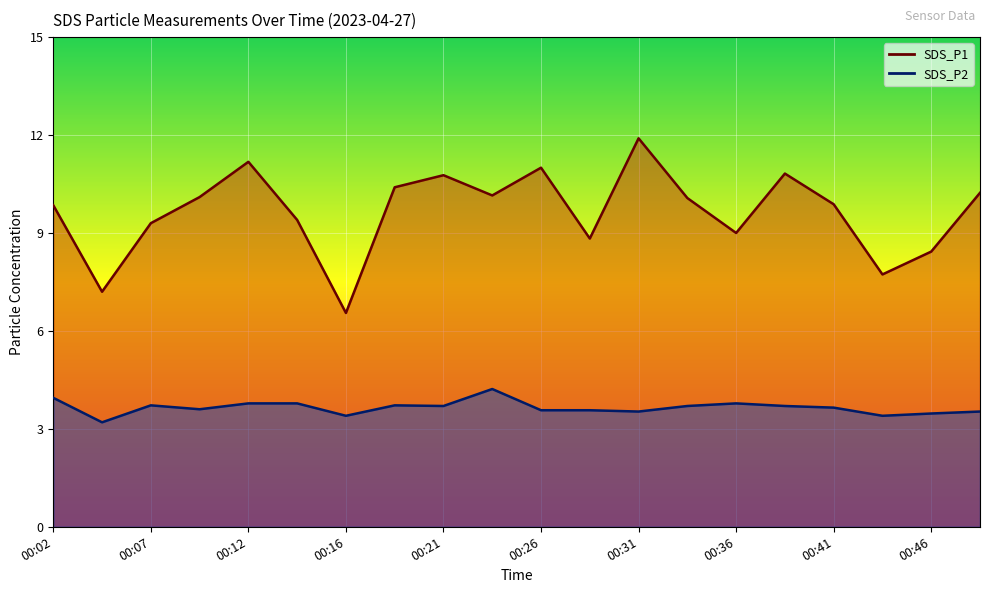

How many lines are shown in the chart?

2